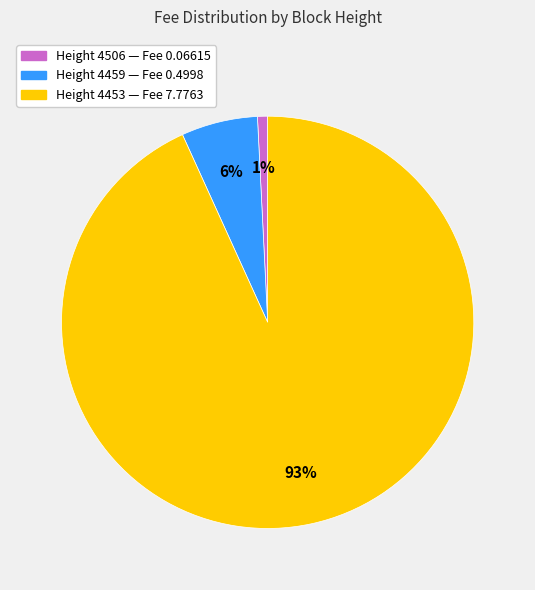

Does any single category account for the majority?

Yes